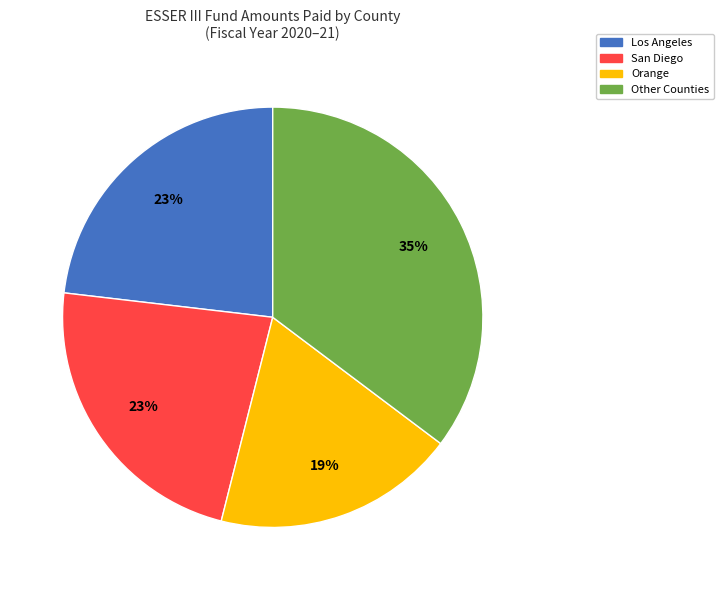

Is there a majority slice in this chart?

No